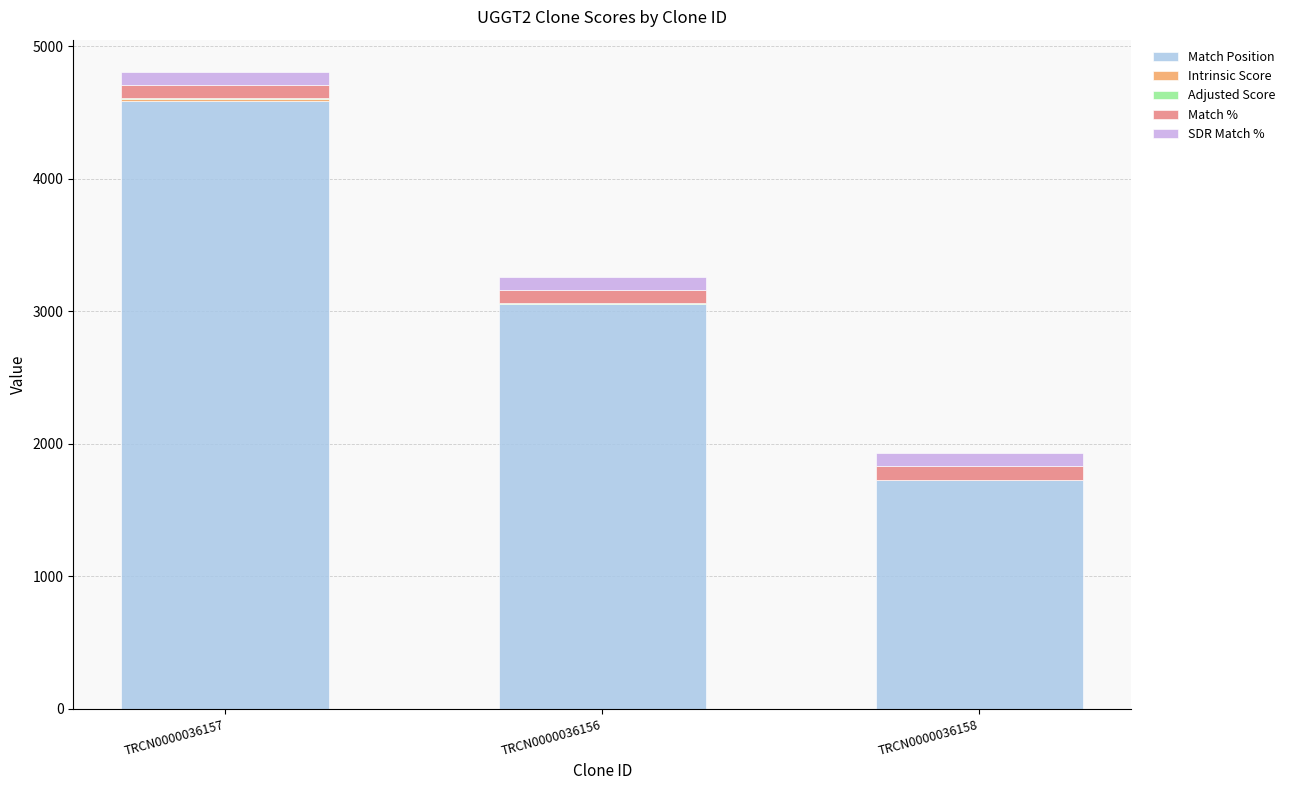

Which category has the highest value in the Match Position series?

TRCN0000036157